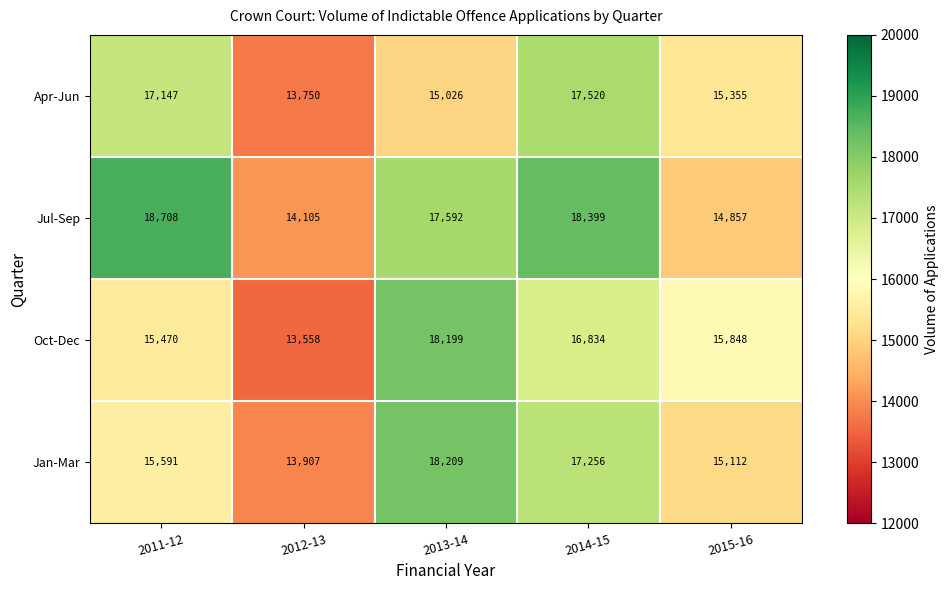

The Apr-Jun series shows 15355 at 2015-16. True or false?

True